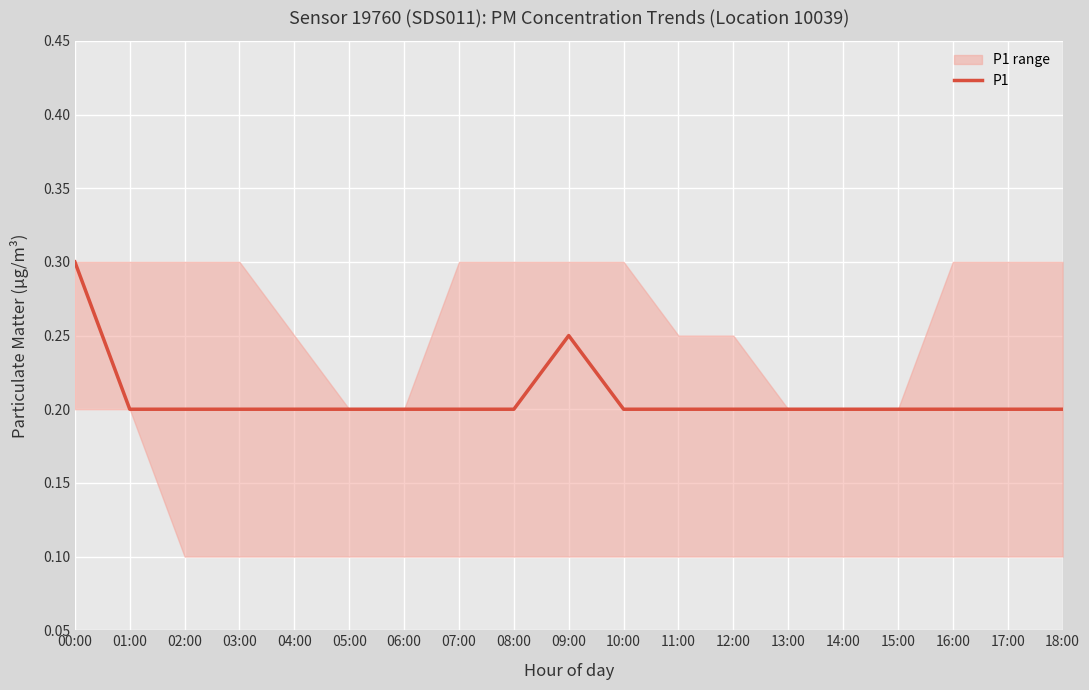

What is the label of the 16th point from the right?

03:00